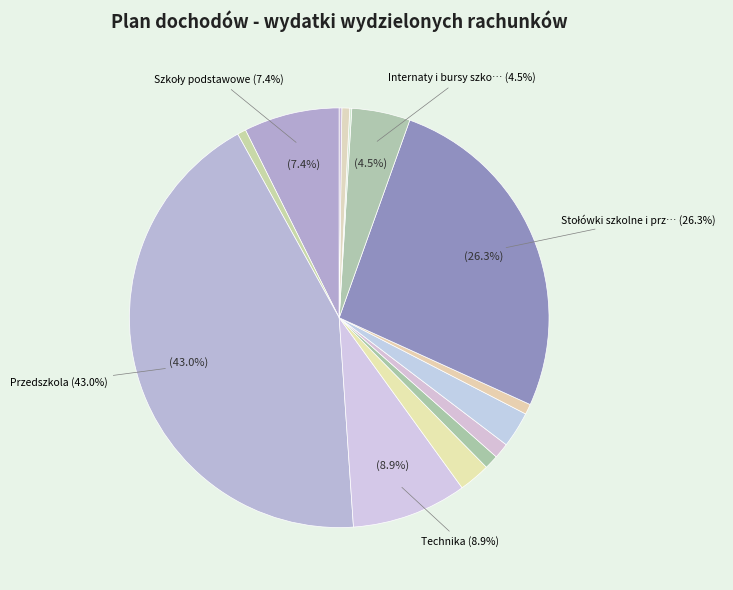

Rank the categories by value from lowest to highest.

Kolonie i obozy, Młodzieżowe ośrodki wychowawcze, Szkolne schroniska młodzieżowe, Szkoły podstawowe specjalne, Inne formy kształcenia, Szkoły artystyczne, Placówki kształcenia ustawicznego, Licea ogólnokształcące, Ośrodki szkolenia i dokształcania, Internaty i bursy szkolne, Szkoły podstawowe, Technika, Stołówki szkolne i przedszkolne, Przedszkola